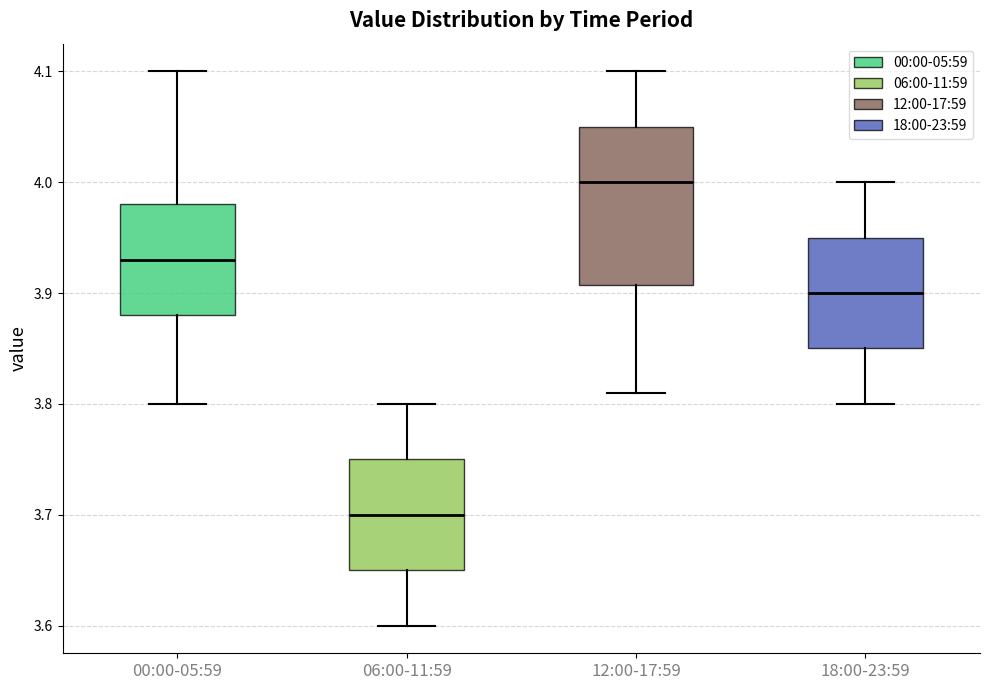

Comparing the boxes themselves (not the whiskers), which one is the tallest?

12:00-17:59